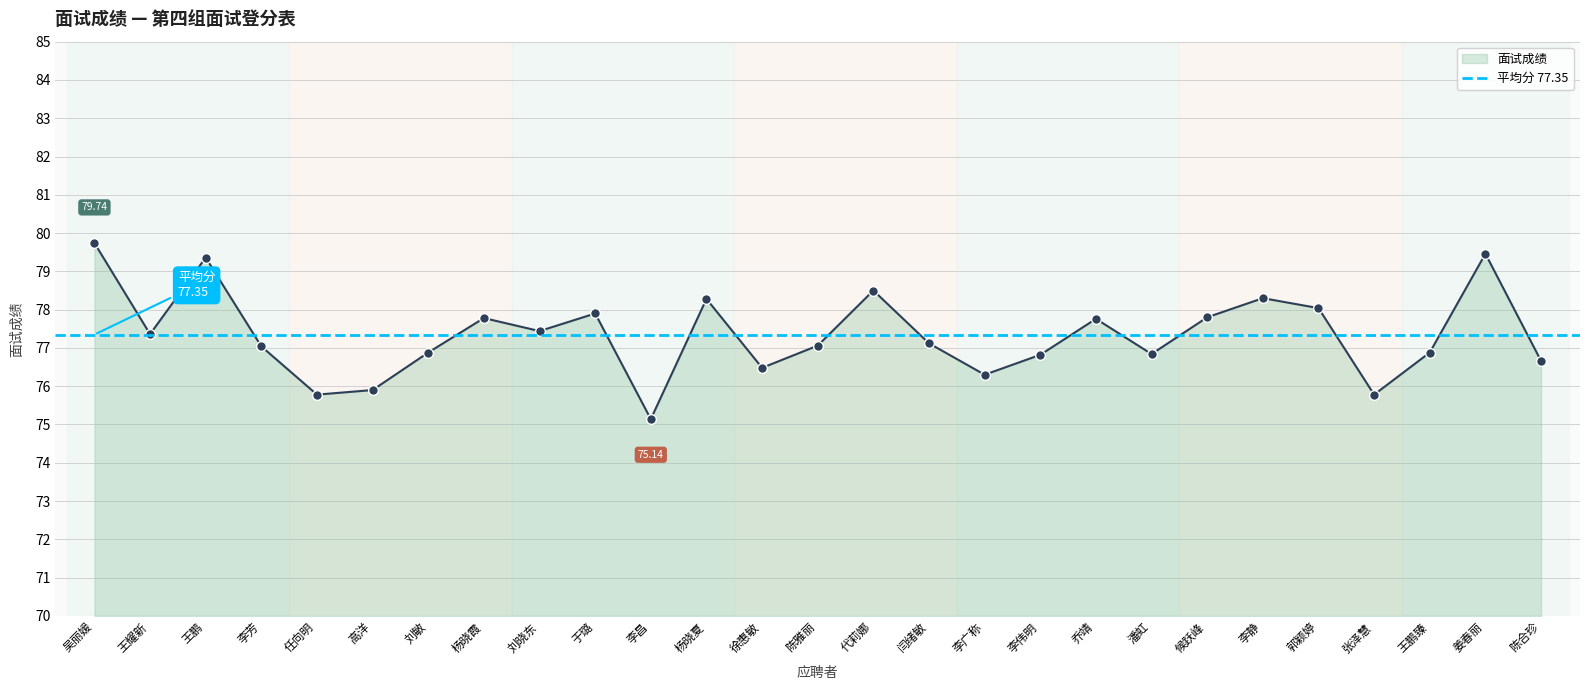

At which category does the data reach its first local valley?

王耀新